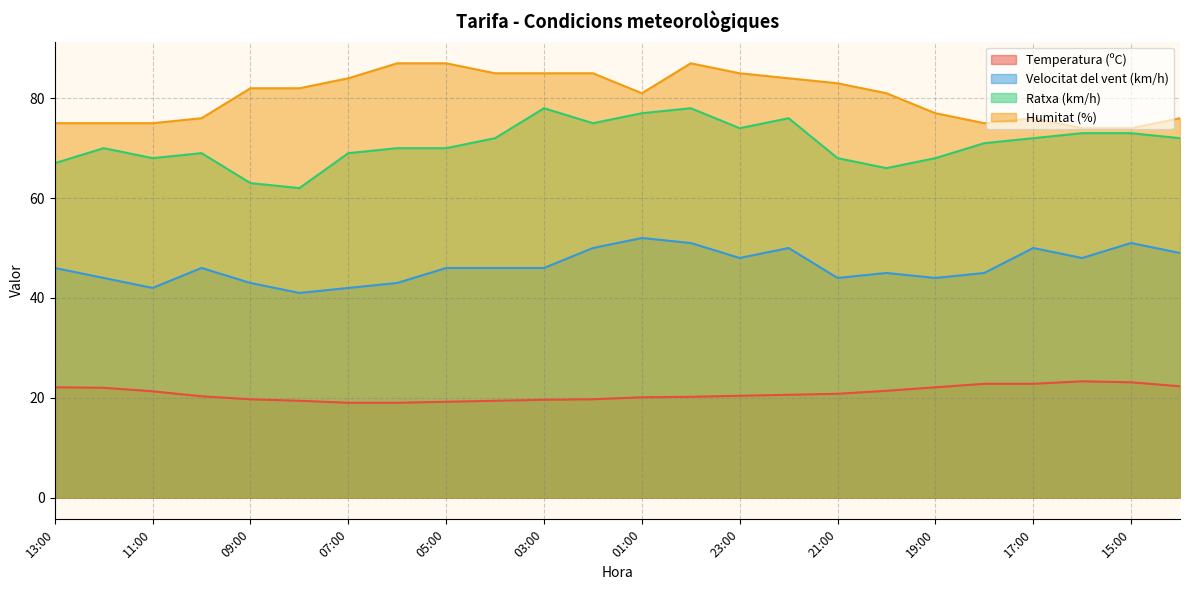

Between 18:00 and 15:00, which series saw the biggest shift?

Velocitat del vent (km/h)